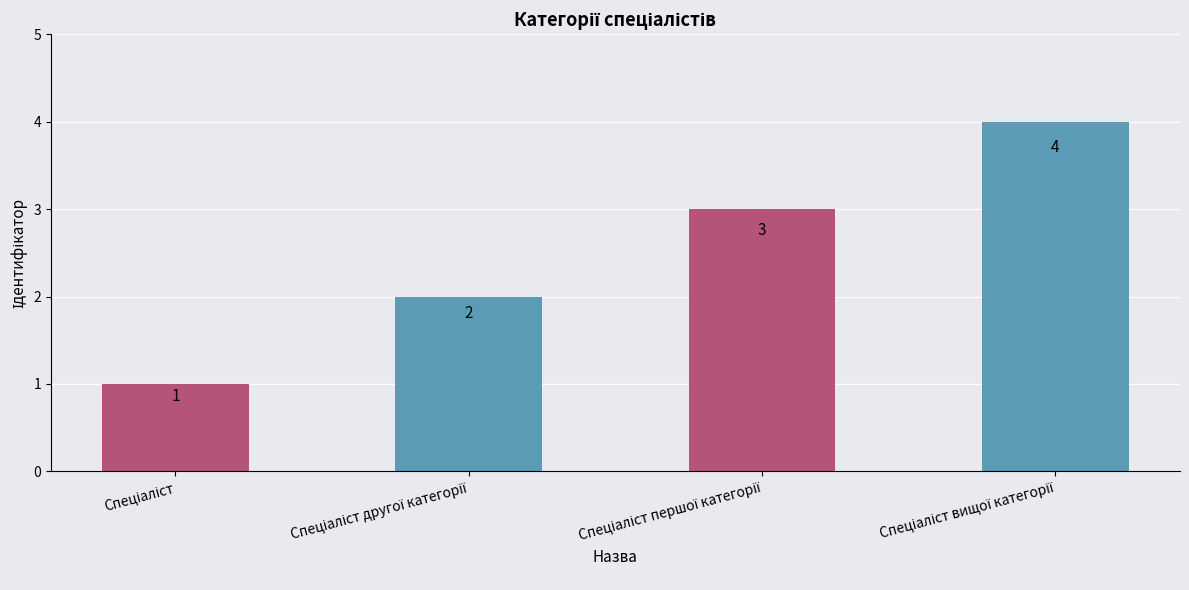

What is the maximum value shown in the chart?

4